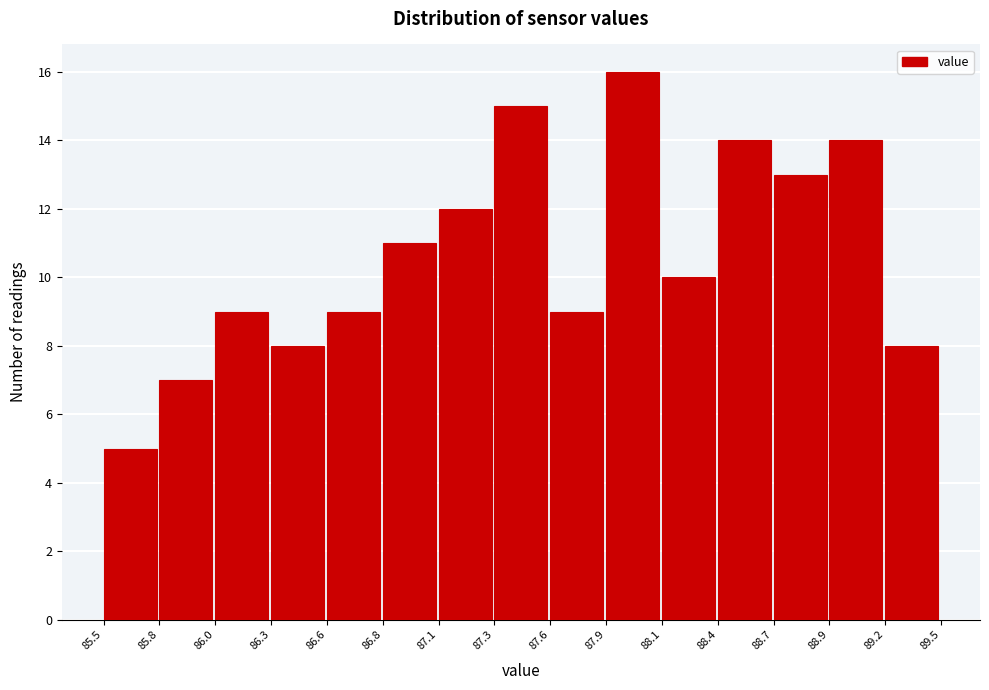

Reading right to left, transcribe all the data shown in this chart.

89.2=8	88.9=14	88.7=13	88.4=14	88.1=10	87.9=16	87.6=9	87.3=15	87.1=12	86.8=11	86.6=9	86.3=8	86.0=9	85.8=7	85.5=5